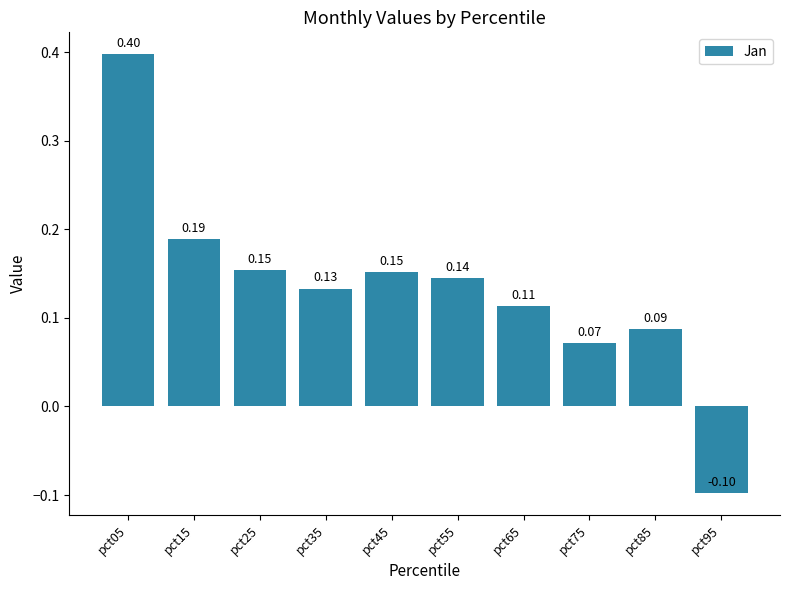

Between pct85 and pct15, which is larger?

pct15